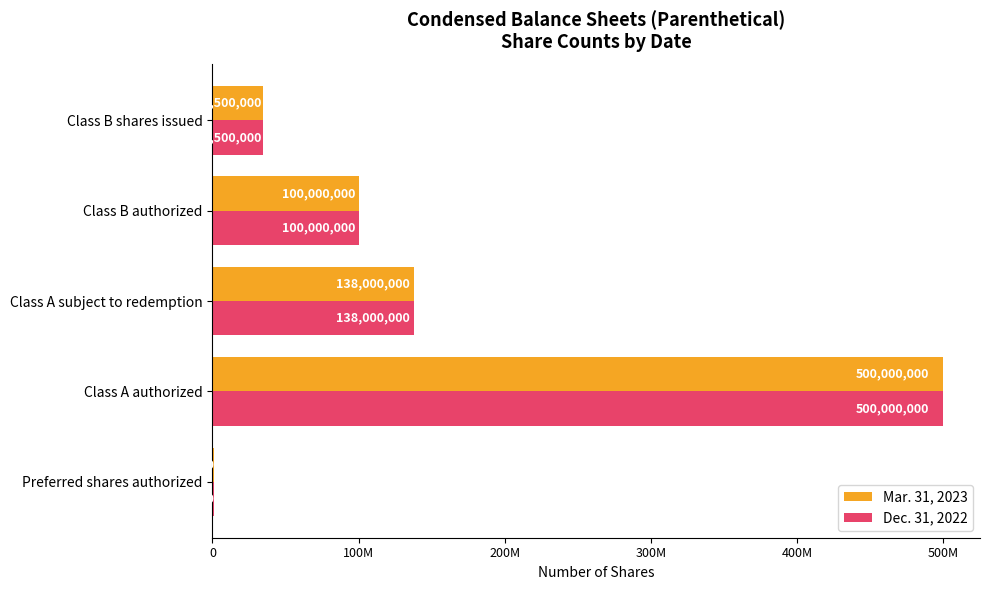

How many data points in Mar. 31, 2023 are above 100000000?

2